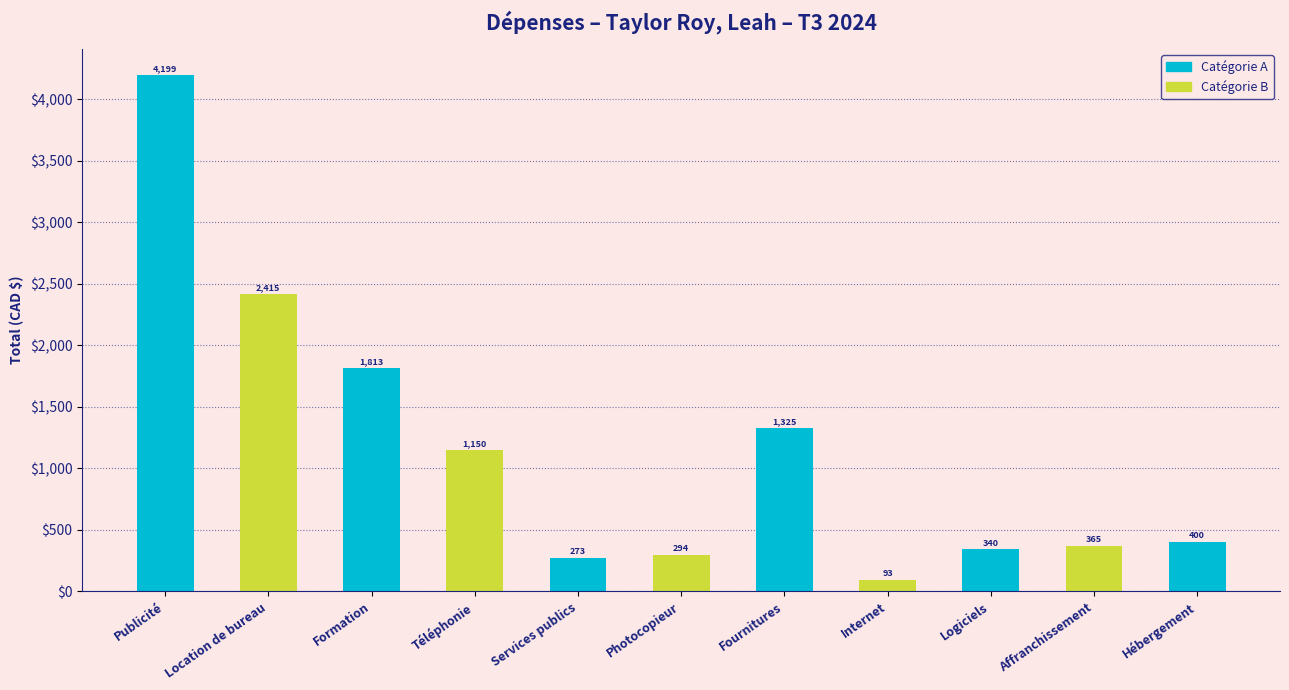

What is the difference between the values at Téléphonie and Location de bureau?

1264.3